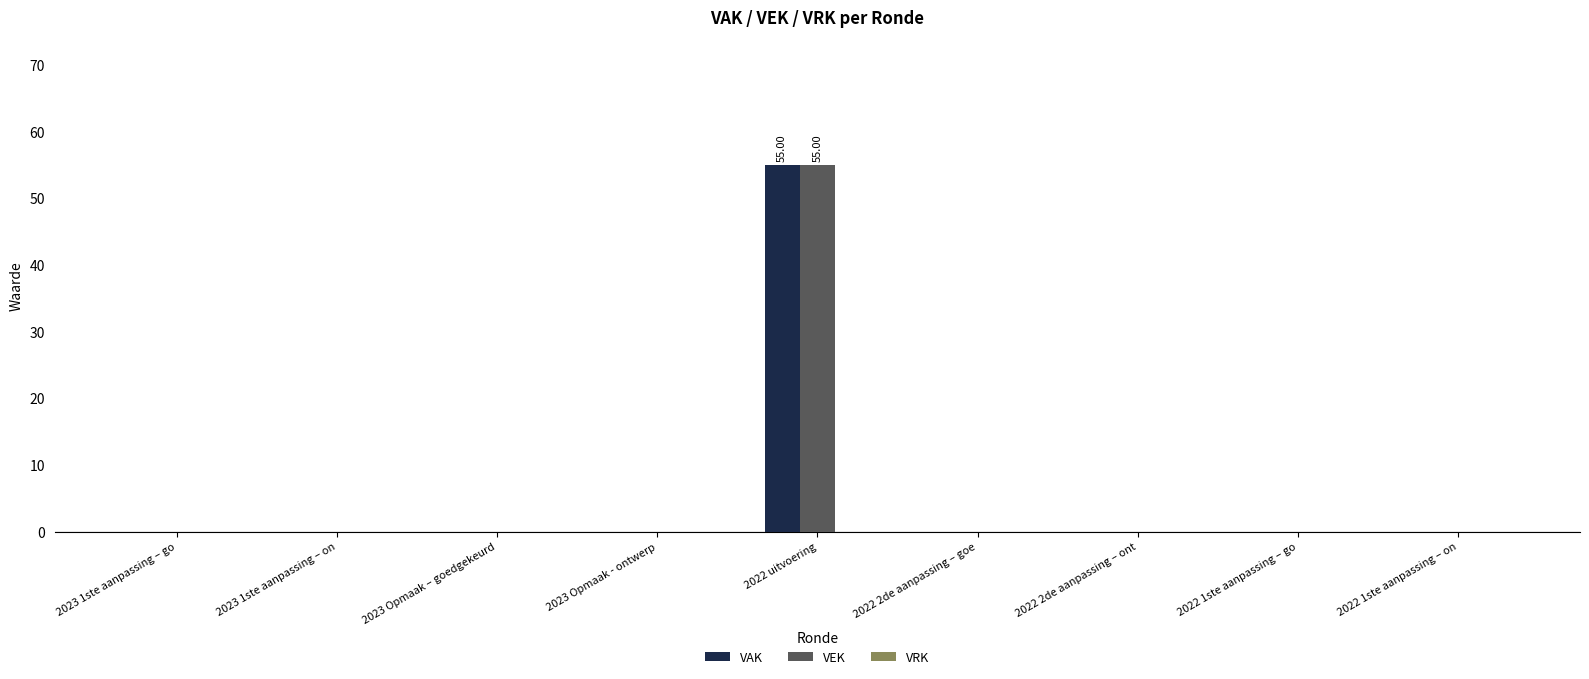

What is the total value across all series at 2022 uitvoering?

110